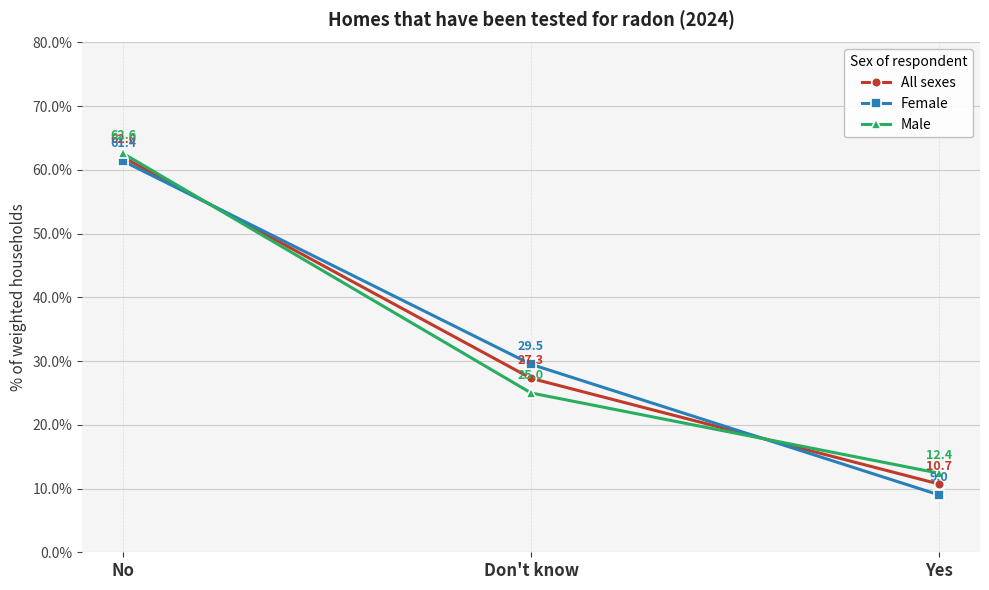

How many lines are shown in the chart?

3